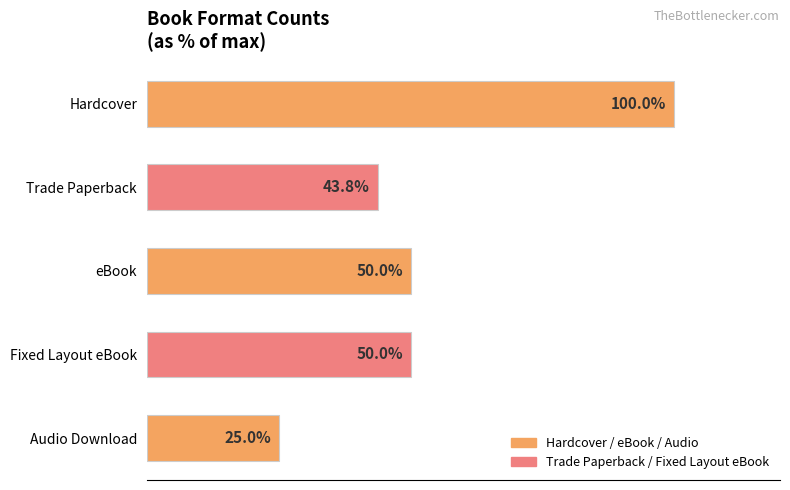

What is the label of the 4th bar from the bottom?

Trade Paperback